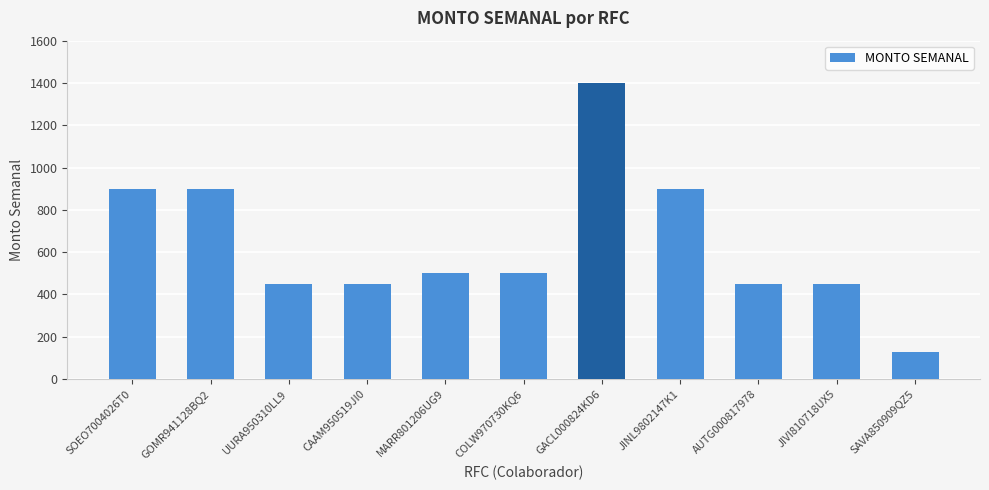

What is the difference between the values at GACL000824KD6 and COLW970730KQ6?

900.0